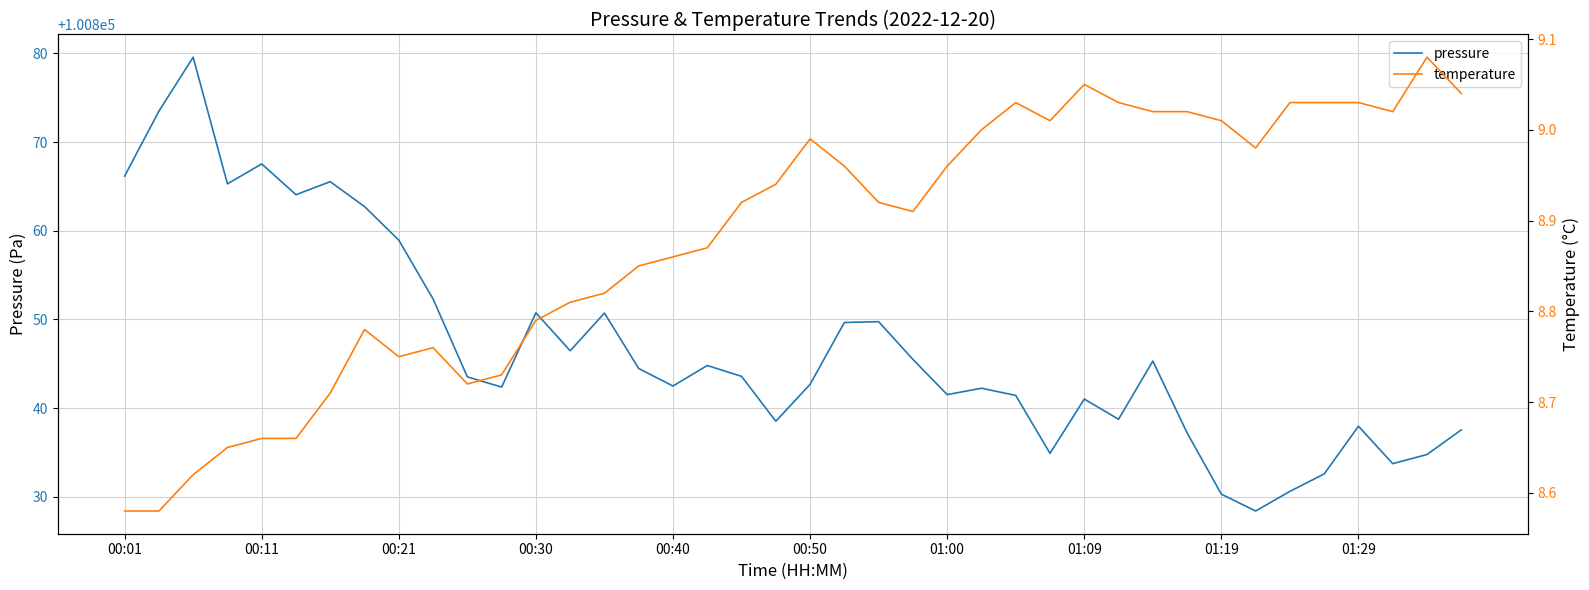

True or false: temperature and pressure intersect in this chart.

False